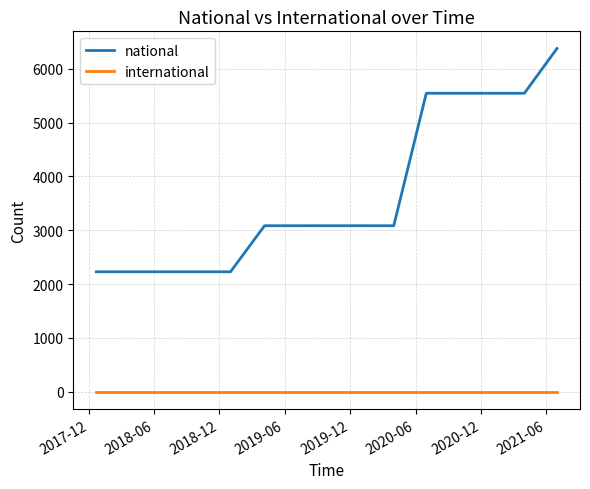

True or false: national and international intersect in this chart.

False